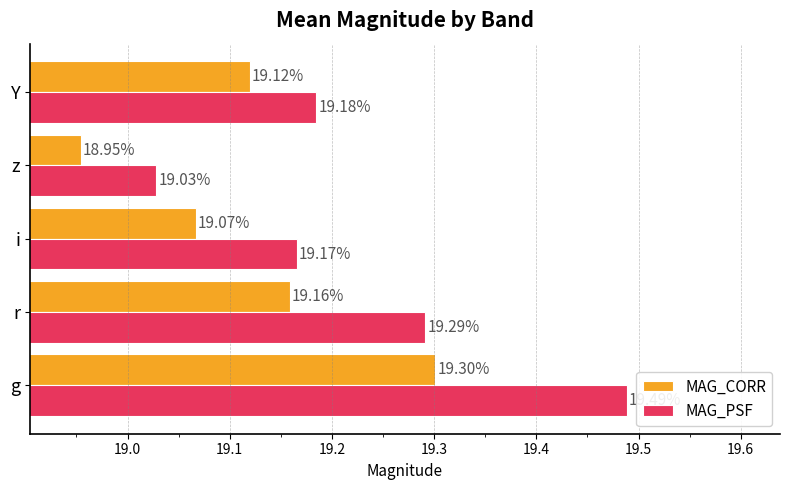

At which label does MAG_PSF reach its minimum?

z